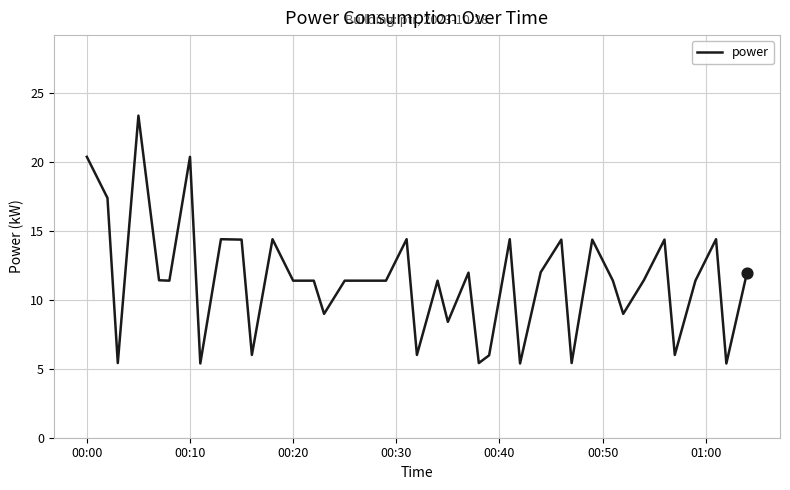

What is the difference between the maximum and minimum values?

18.0